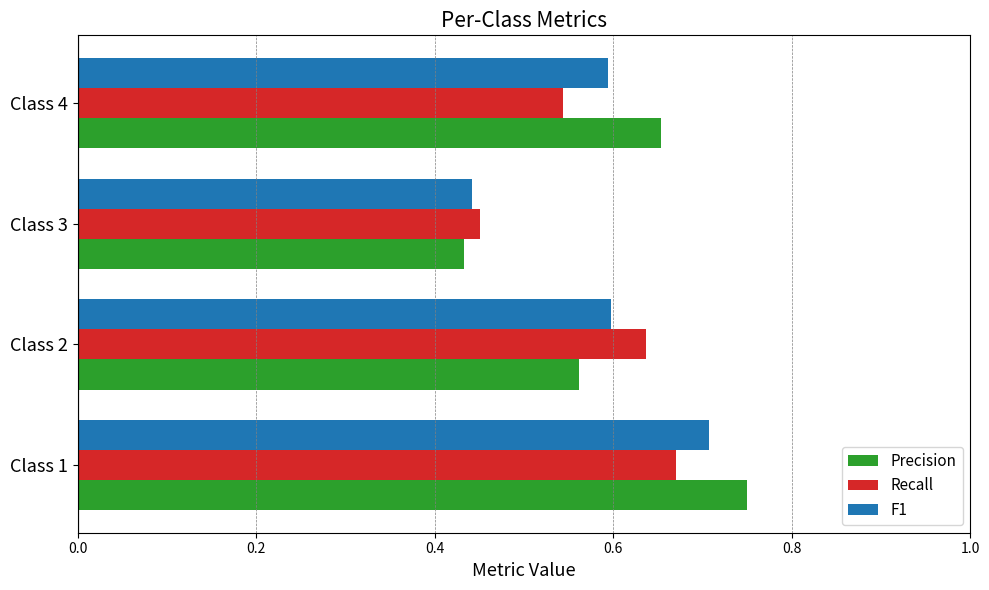

Where is F1 nearest to the value 0?

Class 3